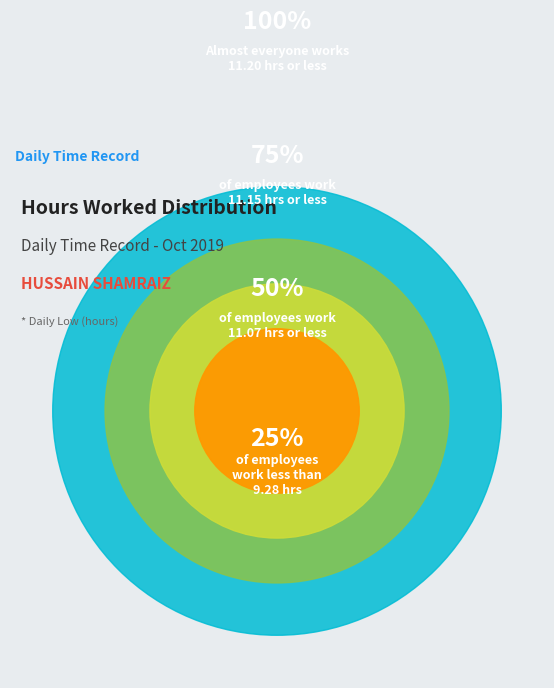

True or false: Day 4 accounts for 1% of the total.

False